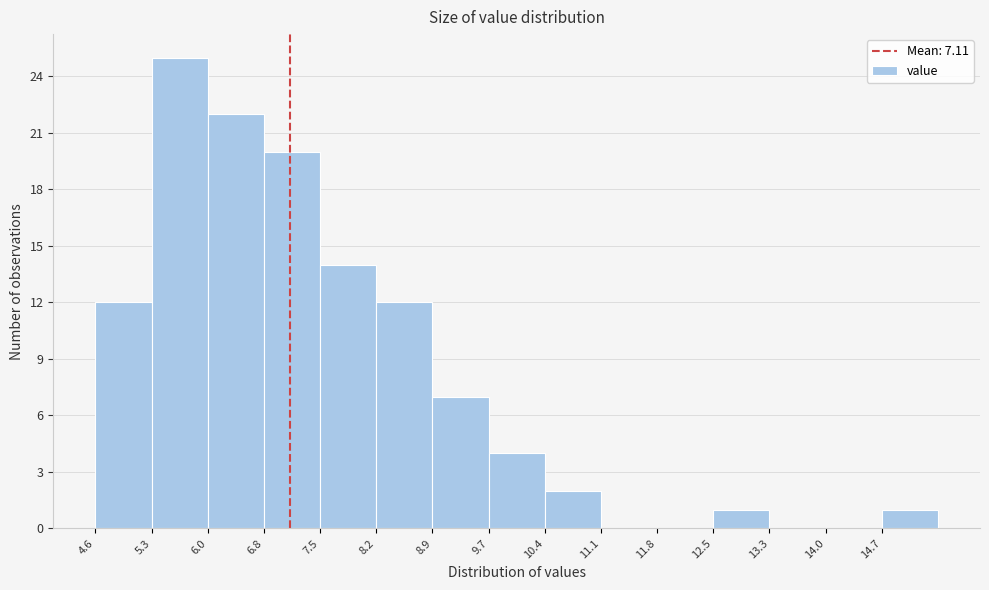

What is the height of the bar covering 6.0 to 6.8 on the x-axis? Neither the bar edges nor the heights are printed on the chart, so give them approximately, as read against the axes.

22